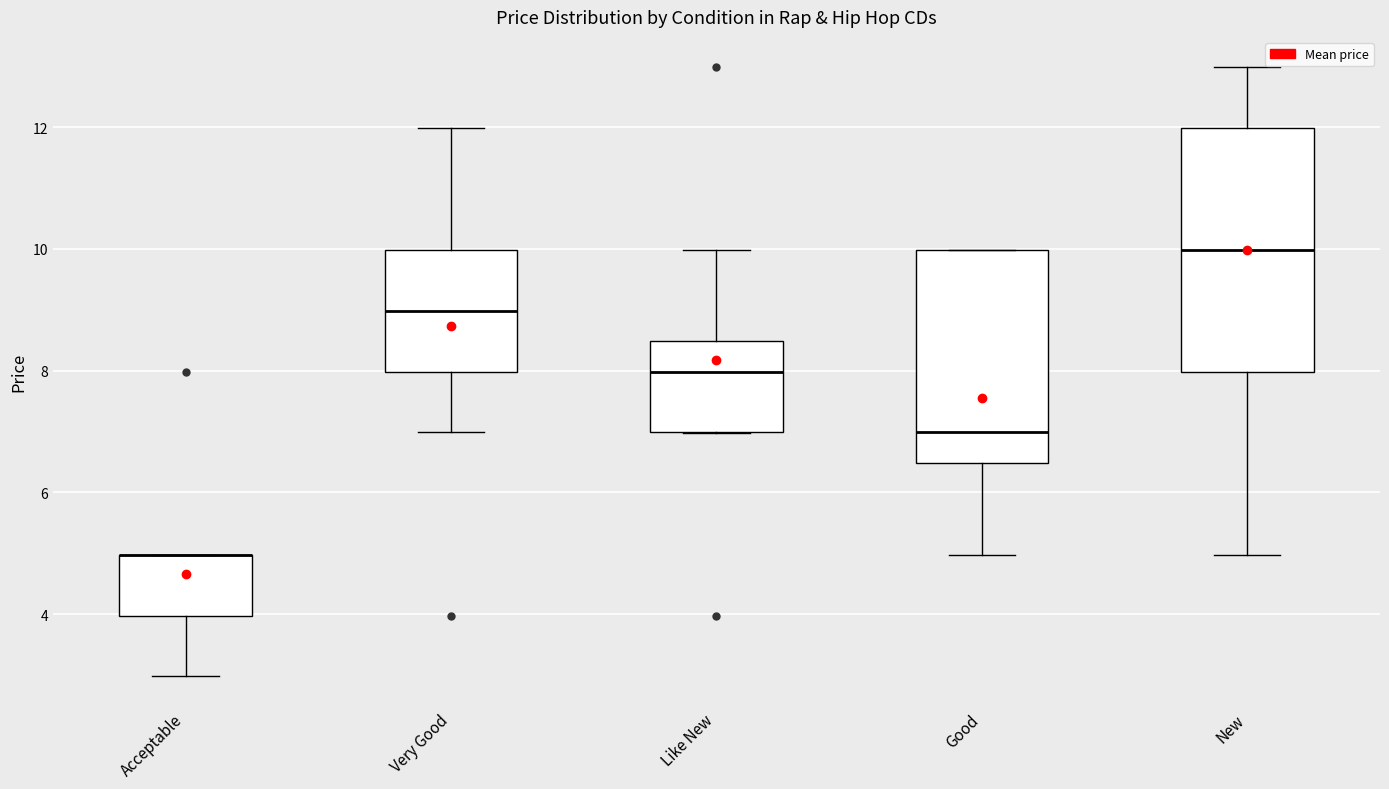

Which box is the tallest, from its lower edge to its upper edge?

New